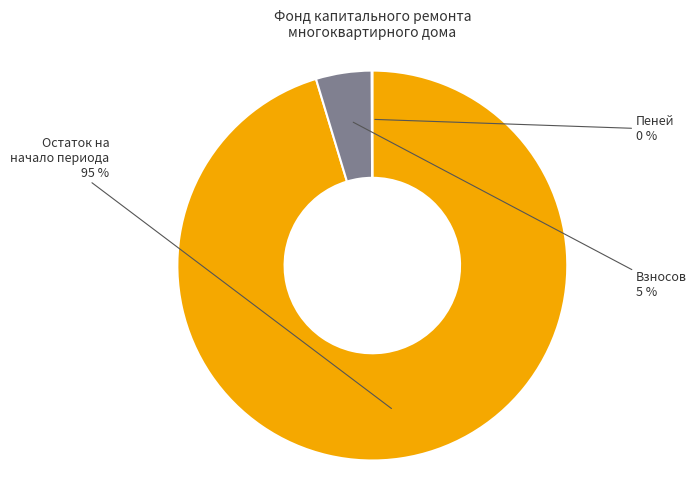

Which slice is the largest?

Остаток на начало периода